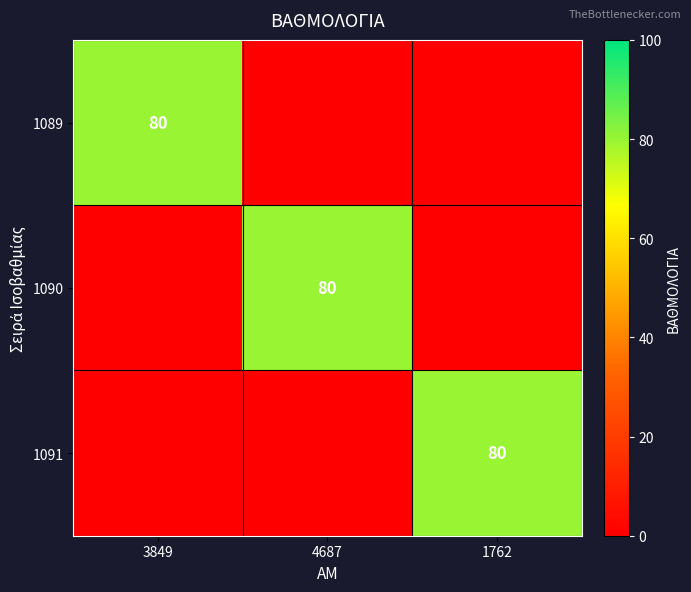

At which category does the chart reach its minimum across all series?

4687